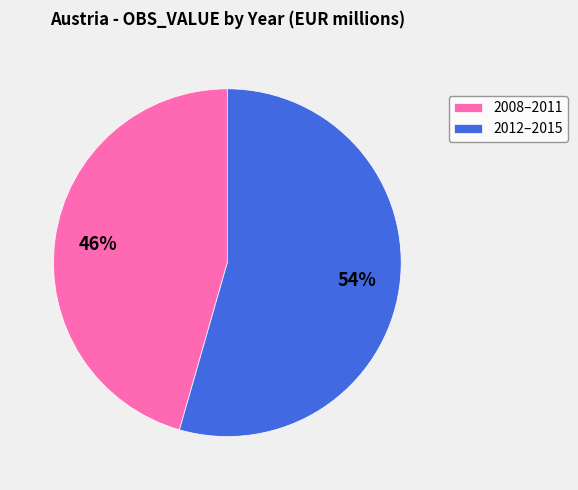

Is there any slice that represents more than half of the pie?

Yes